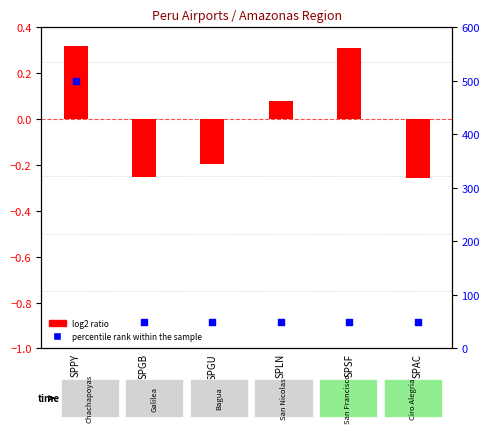

Is the value of log2 ratio at SPSF greater than the value of percentile rank within the sample at SPGB?

No